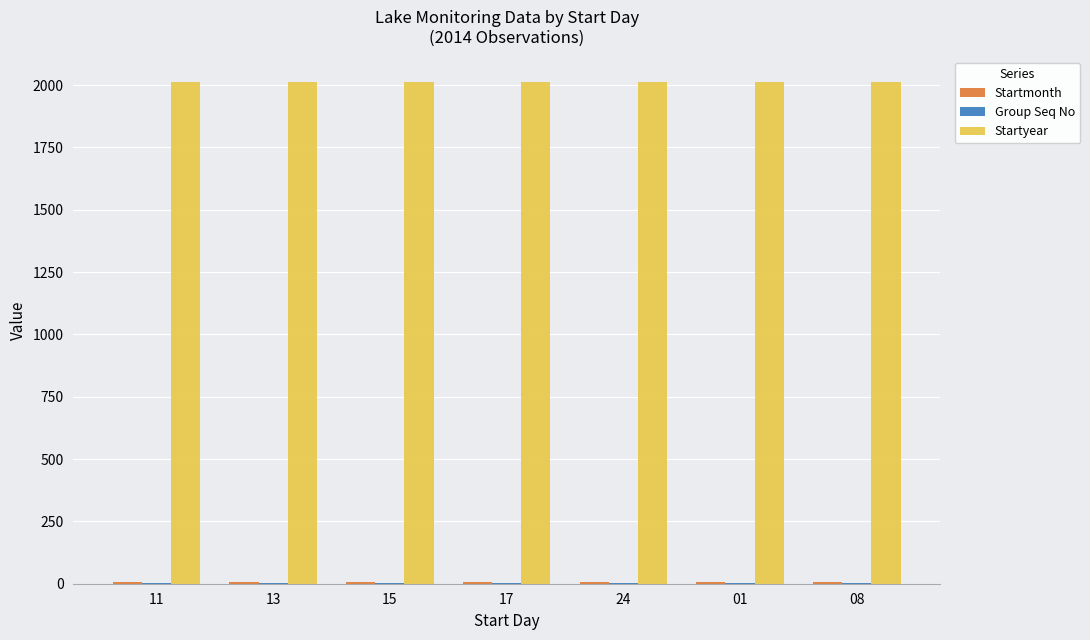

What is the maximum value shown in the chart?

2014